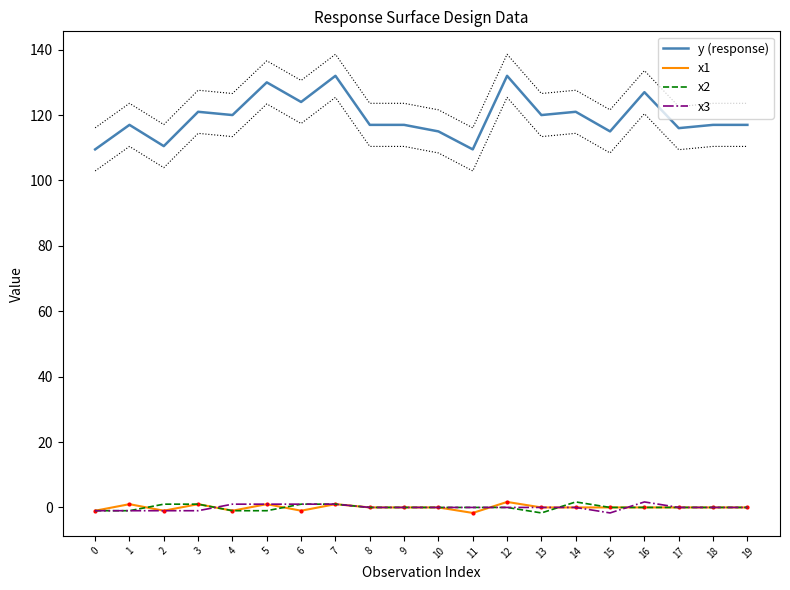

What is the difference between the second highest and minimum values in the x3 series?

2.7